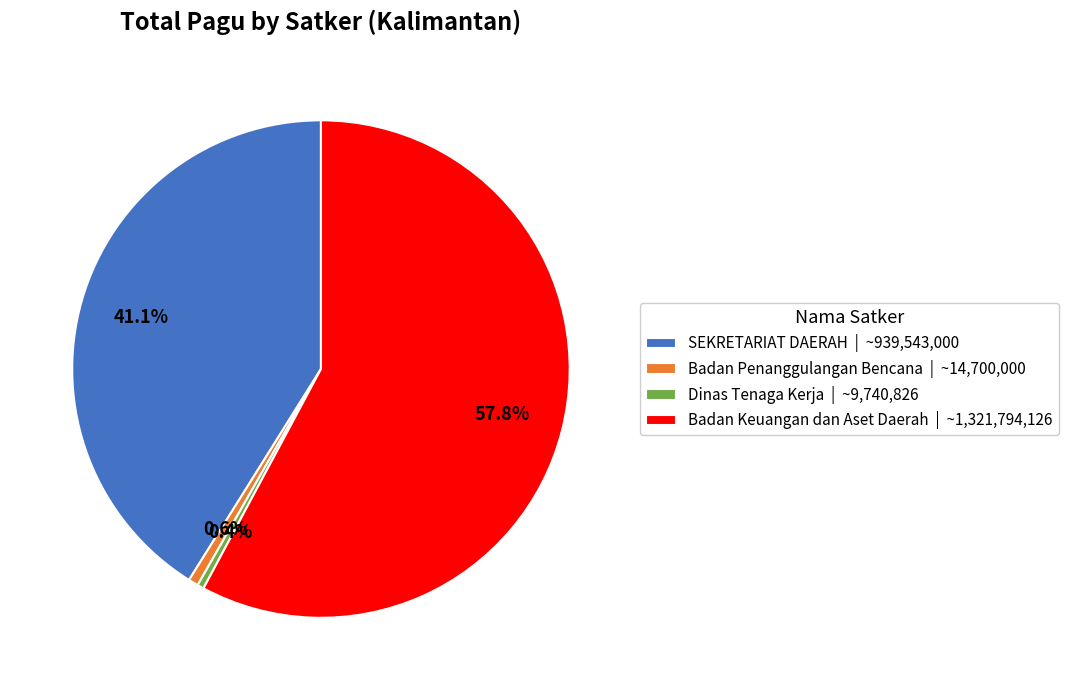

Is there a majority slice in this chart?

Yes